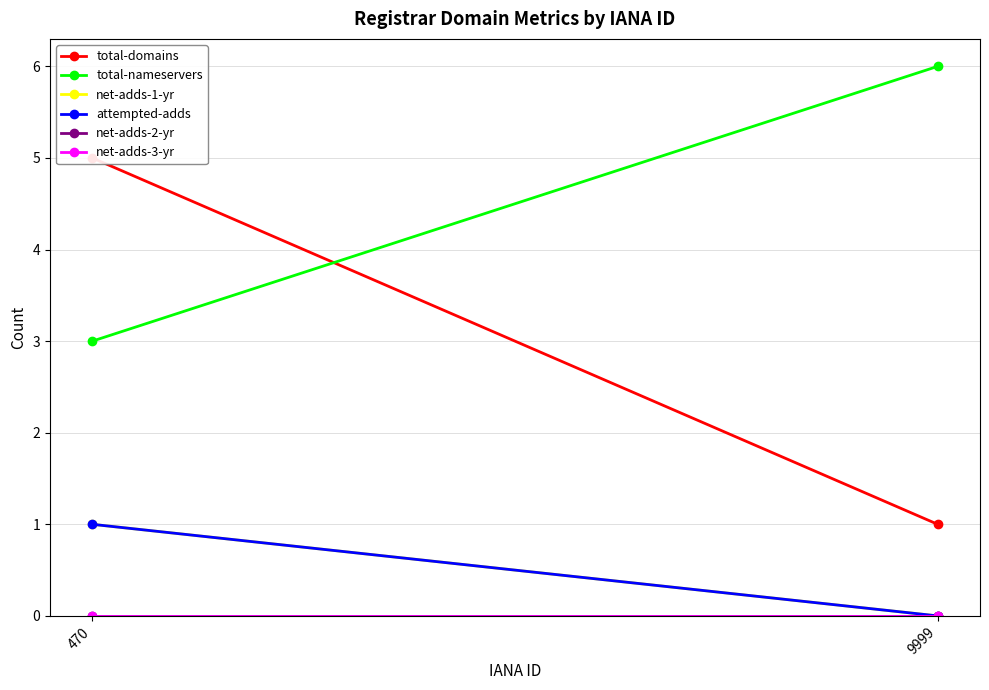

Which series has the largest total across all categories?

total-nameservers